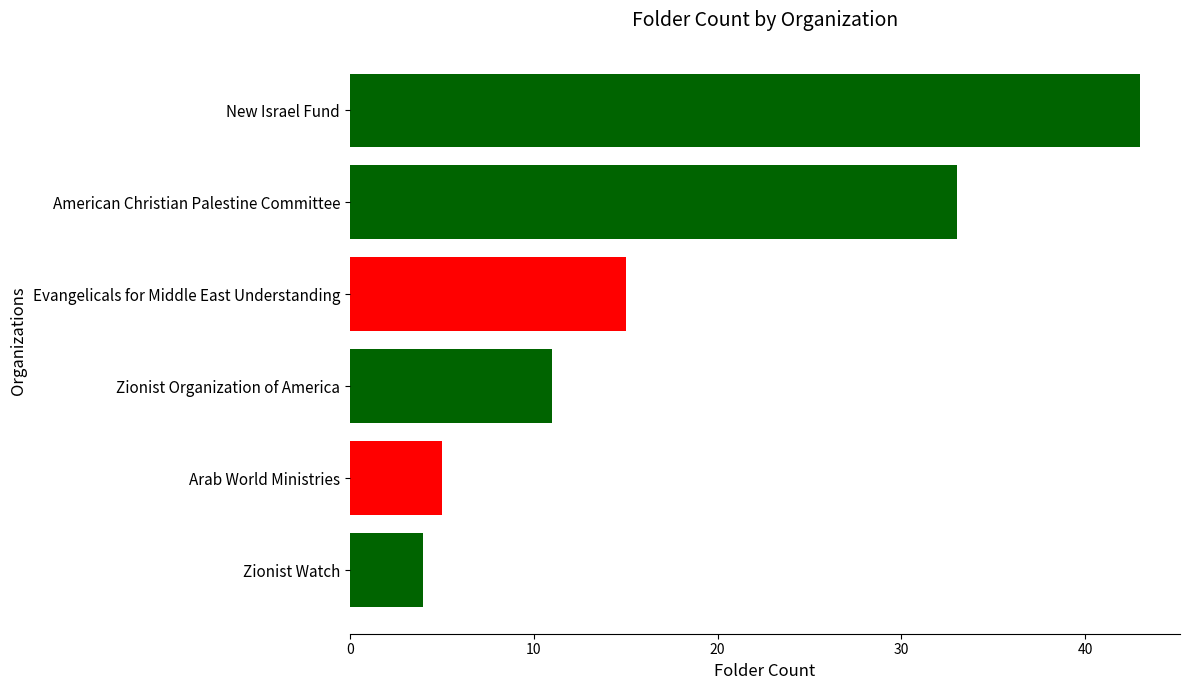

How many bars are there in total?

6